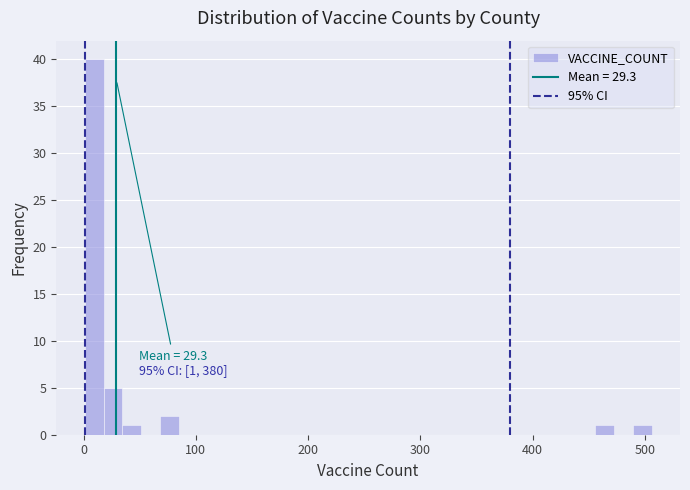

Read against the x-axis, roughly where is the centre of the tallest bar?

10